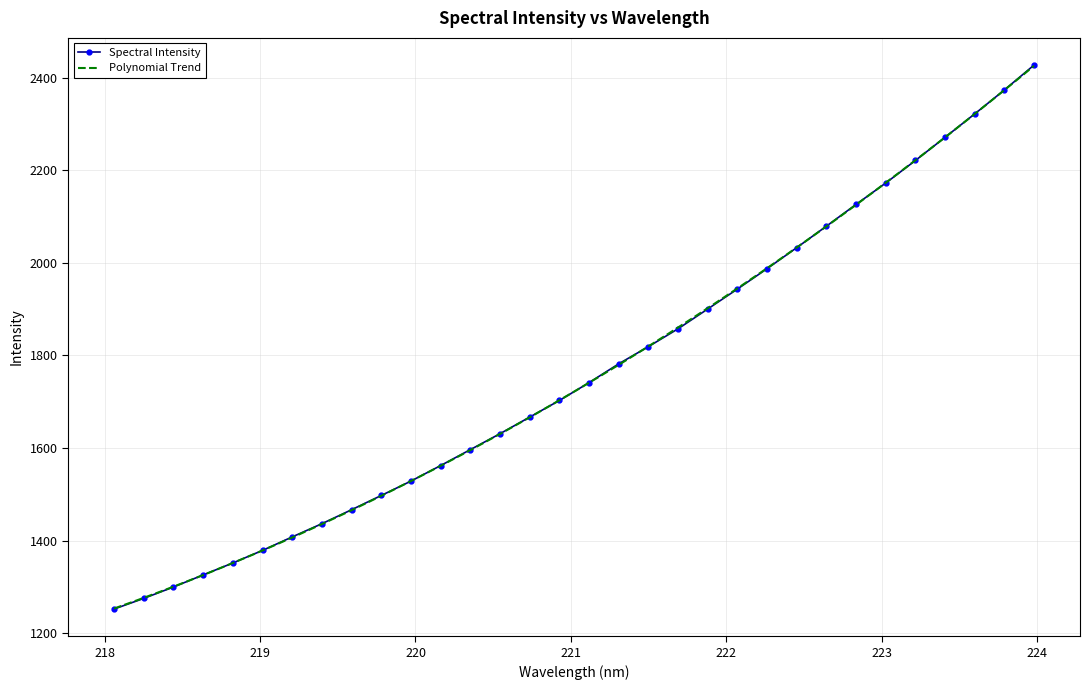

What is the ratio of the value at 222.8355 to the value at 219.2067?

1.5